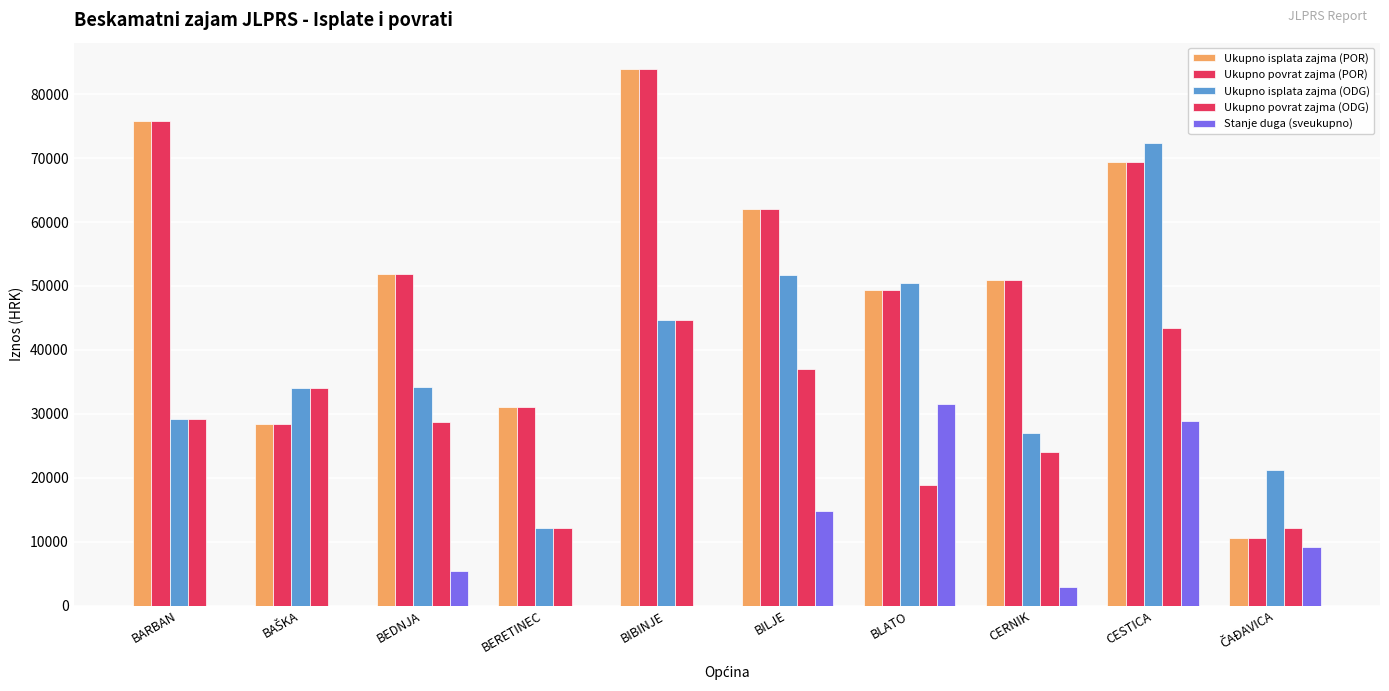

At which label does Stanje duga (sveukupno) reach its peak?

BLATO